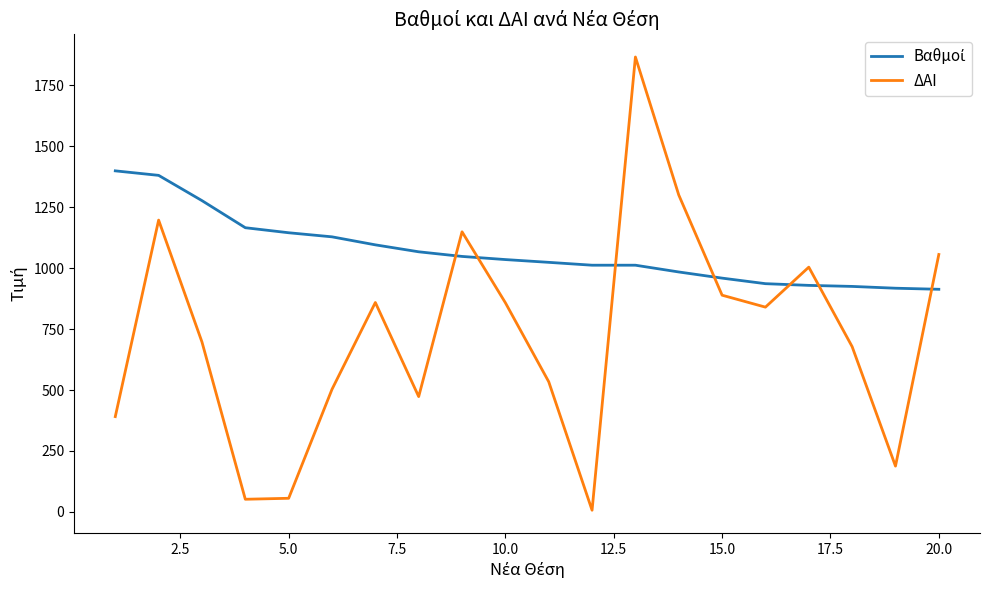

True or false: ΔΑΙ has more than 0 interior local peaks.

True